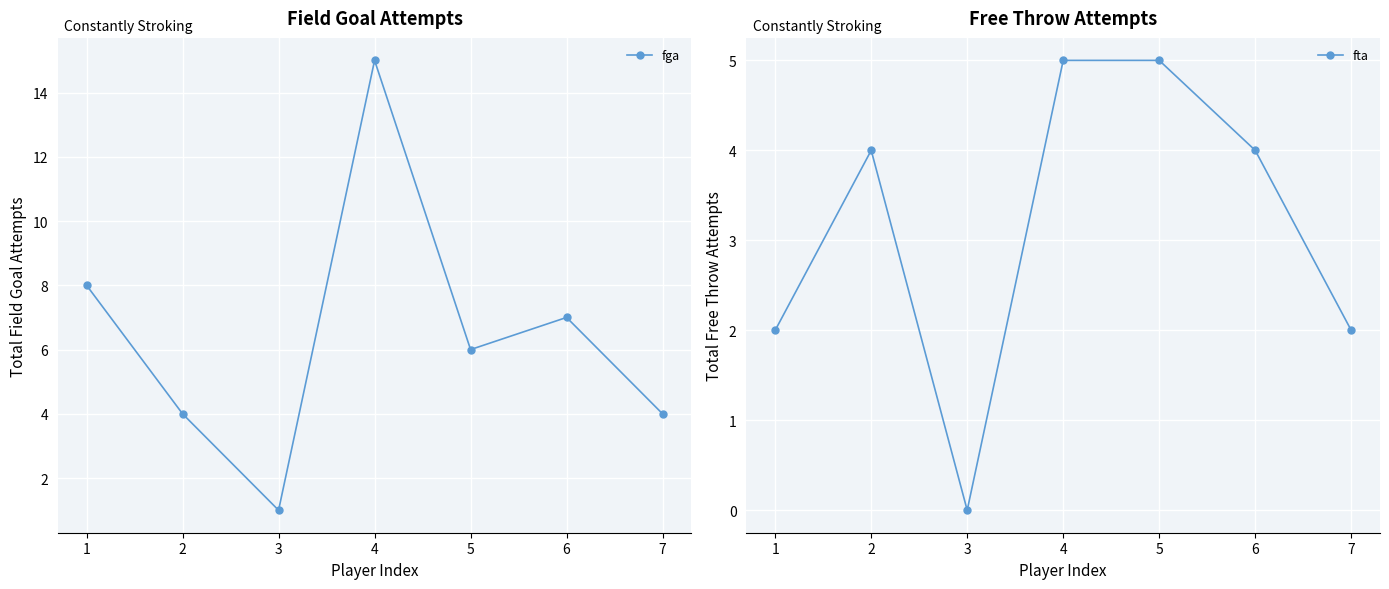

Is this an area chart (filled region under the line)?

No